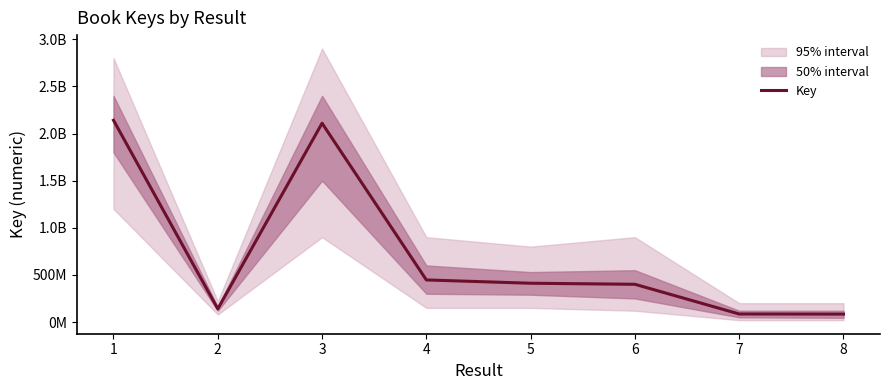

The chart shows a value of 3164990944 at 1. True or false?

False